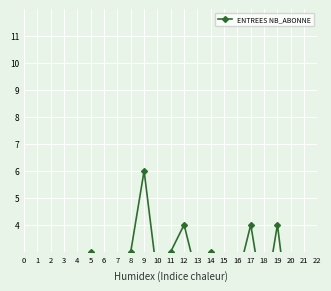

Rank the categories by value from lowest to highest.

2, 3, 4, 6, 20, 7, 18, 21, 10, 13, 15, 16, 5, 8, 11, 14, 12, 17, 19, 9